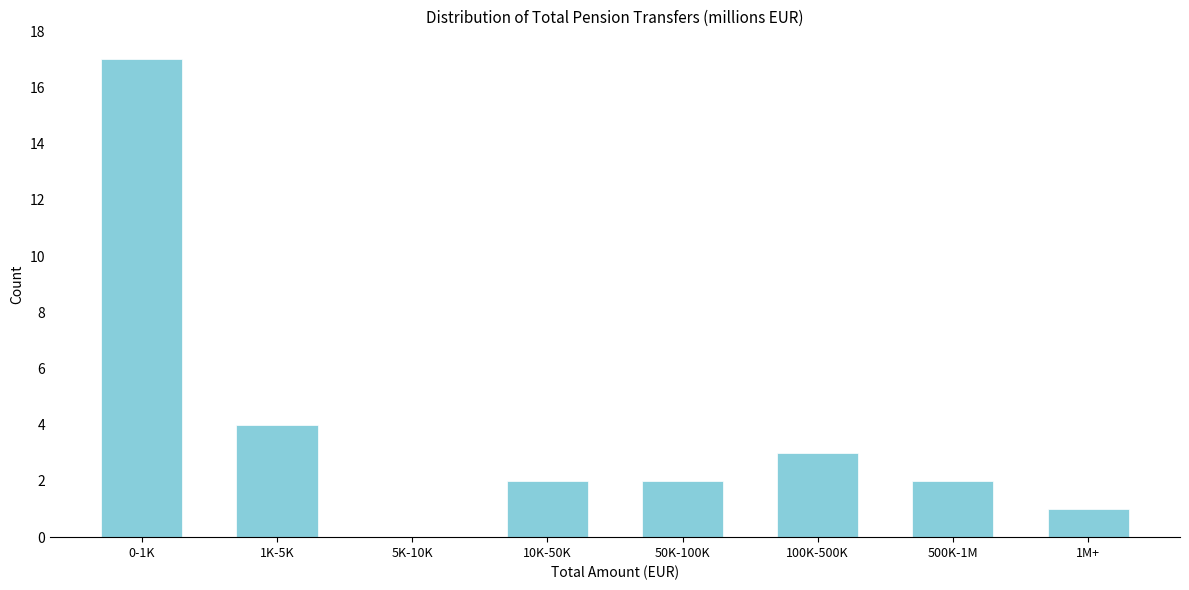

Reading left to right, transcribe all the data shown in this chart.

0-1K=17	1K-5K=4	5K-10K=0	10K-50K=2	50K-100K=2	100K-500K=3	500K-1M=2	1M+=1